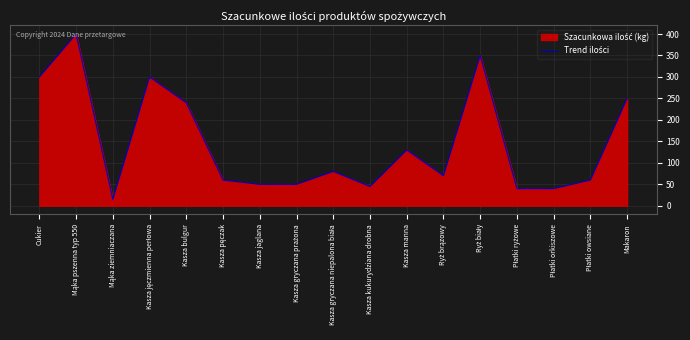

Rank the categories by value from highest to lowest.

Mąka pszenna typ 550, Ryż biały, Cukier, Kasza jęczmienna perłowa, Makaron, Kasza bulgur, Kasza manna, Kasza gryczana niepalona biała, Ryż brązowy, Kasza pęczak, Płatki owsiane, Kasza jaglana, Kasza gryczana prażona, Kasza kukurydziana drobna, Płatki ryżowe, Płatki orkiszowe, Mąka ziemniaczana